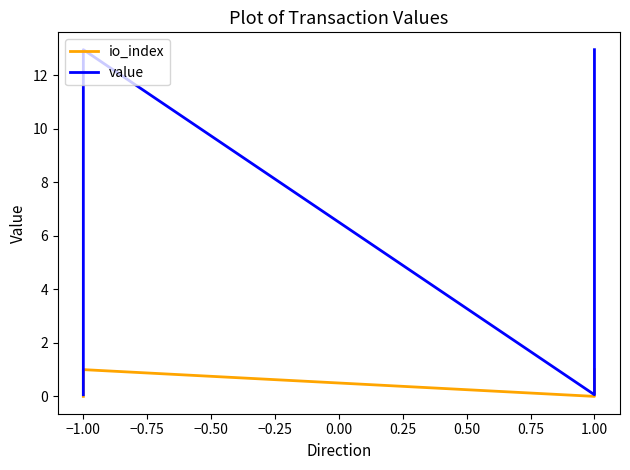

At which category is the sum across all series the highest?

−1.00